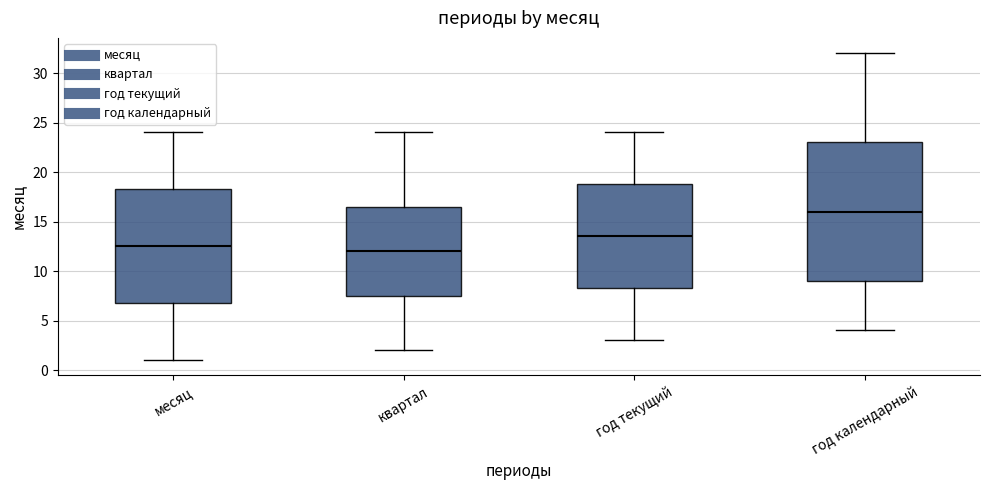

Where does the median line of the box for год текущий sit on the y-axis? The values are not printed on the chart, so give them approximately, as read against the axis.

13.5